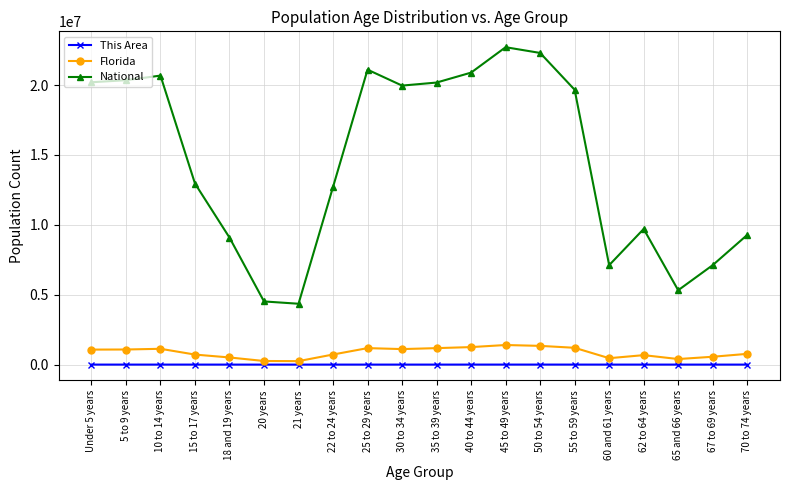

How many categories are shown in the chart?

20